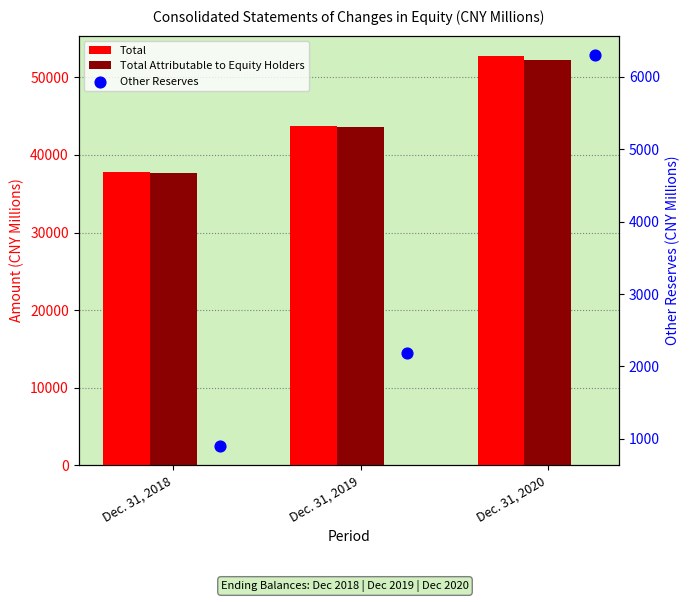

What is the total value across all series at Dec. 31, 2019?

89455